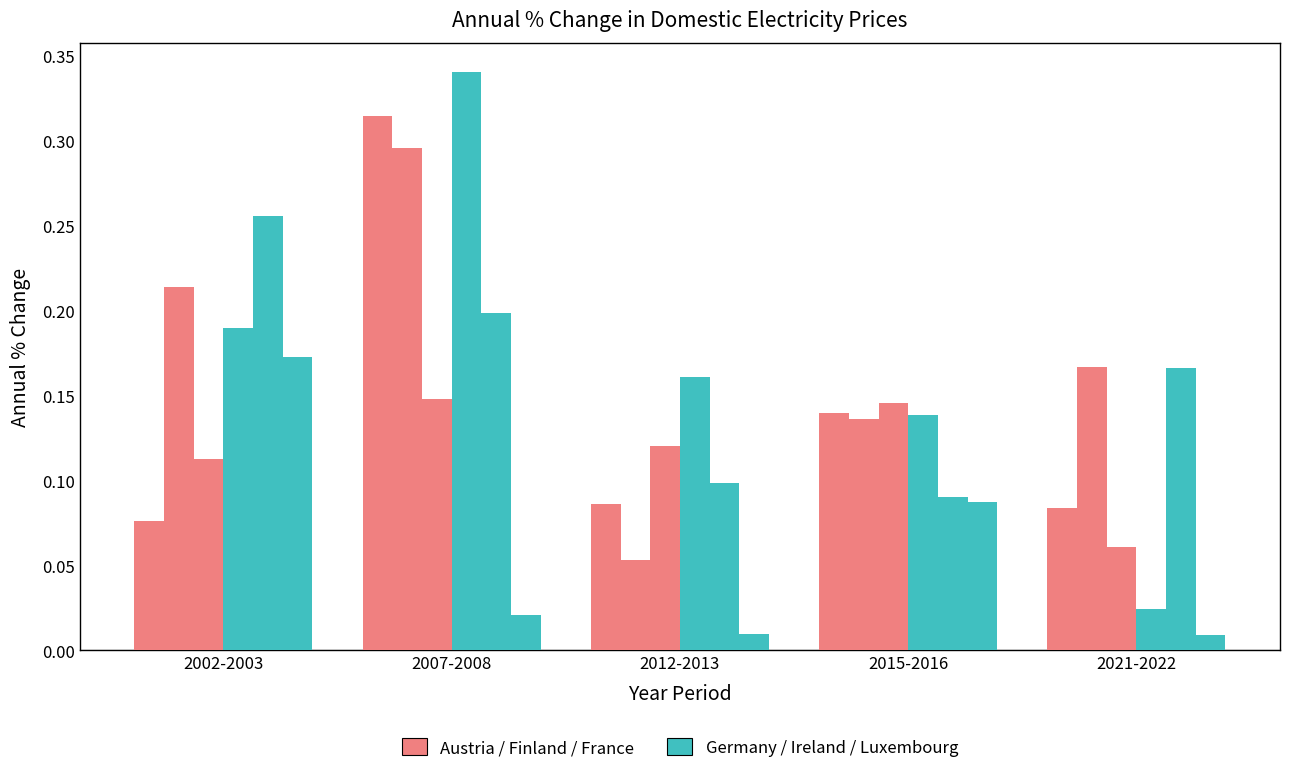

How many groups of bars are there?

5